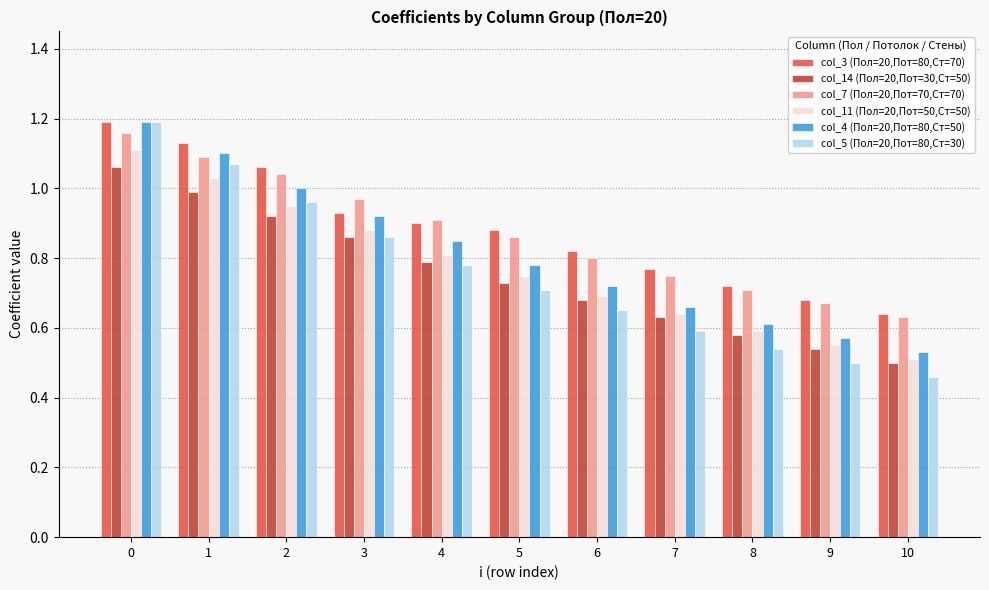

What is the sum of all col_11 (Пол=20,Пот=50,Ст=50) values?

8.5